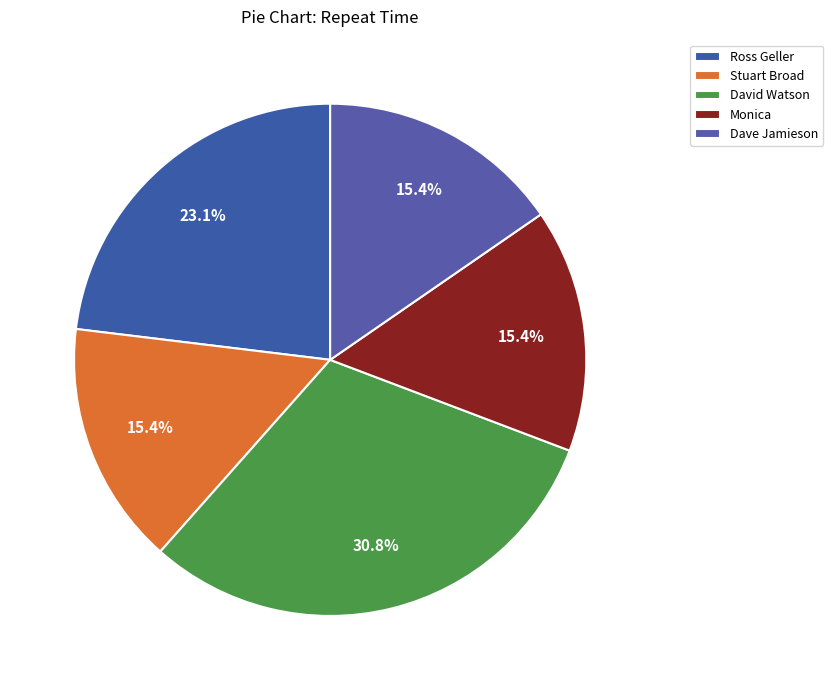

Is Monica the majority of the pie?

No